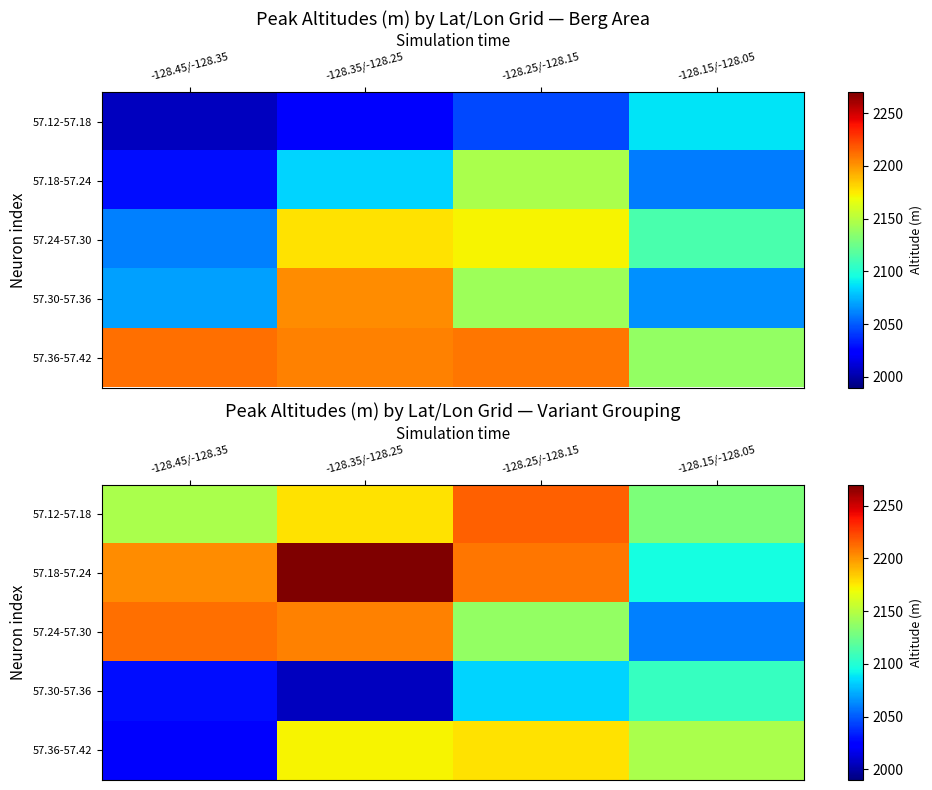

How many values in the 57.30-57.36 series are below 2083?

2